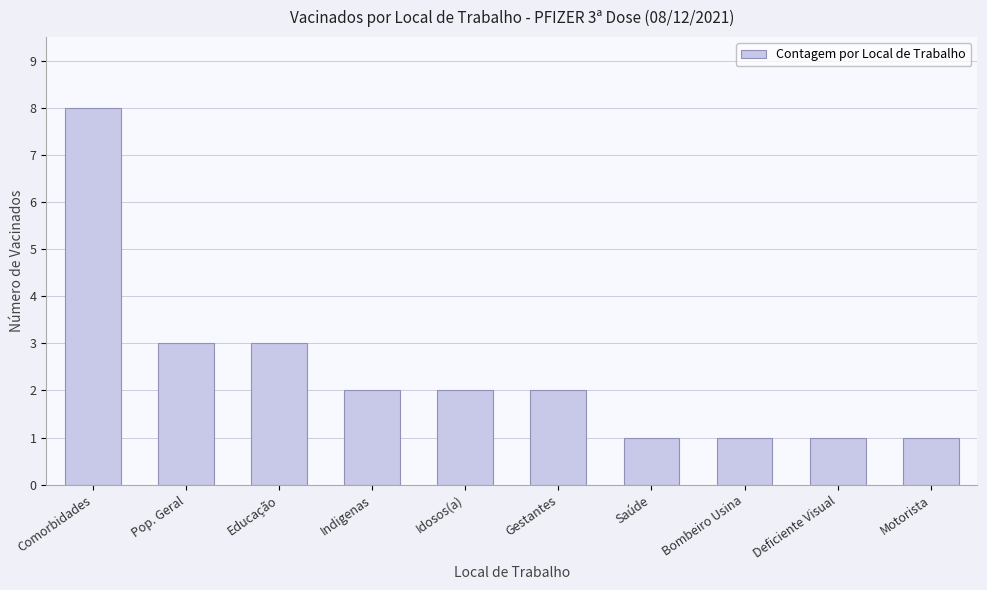

Count the values in the range 1 to 3.

9